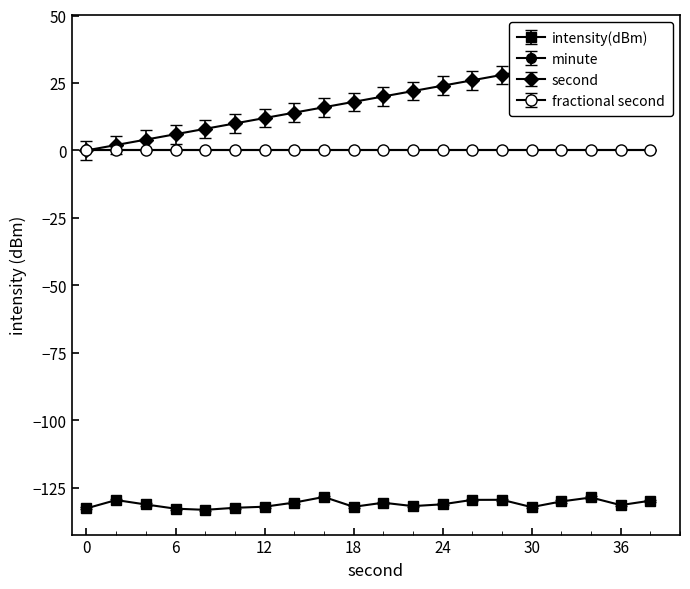

What is the value of the second point at the 7th from the left?

12.0